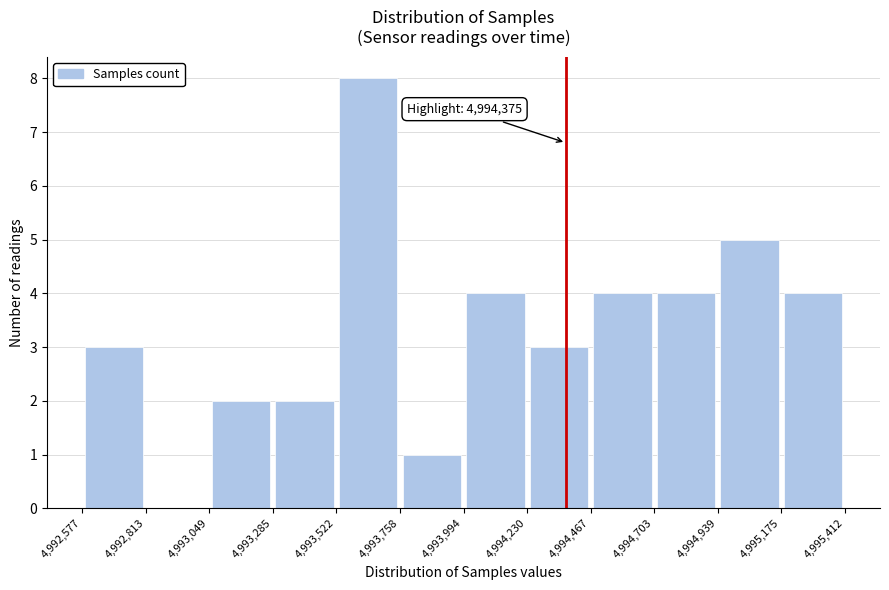

Which range on the x-axis has the tallest bar?

4,993,522 to 4,993,758